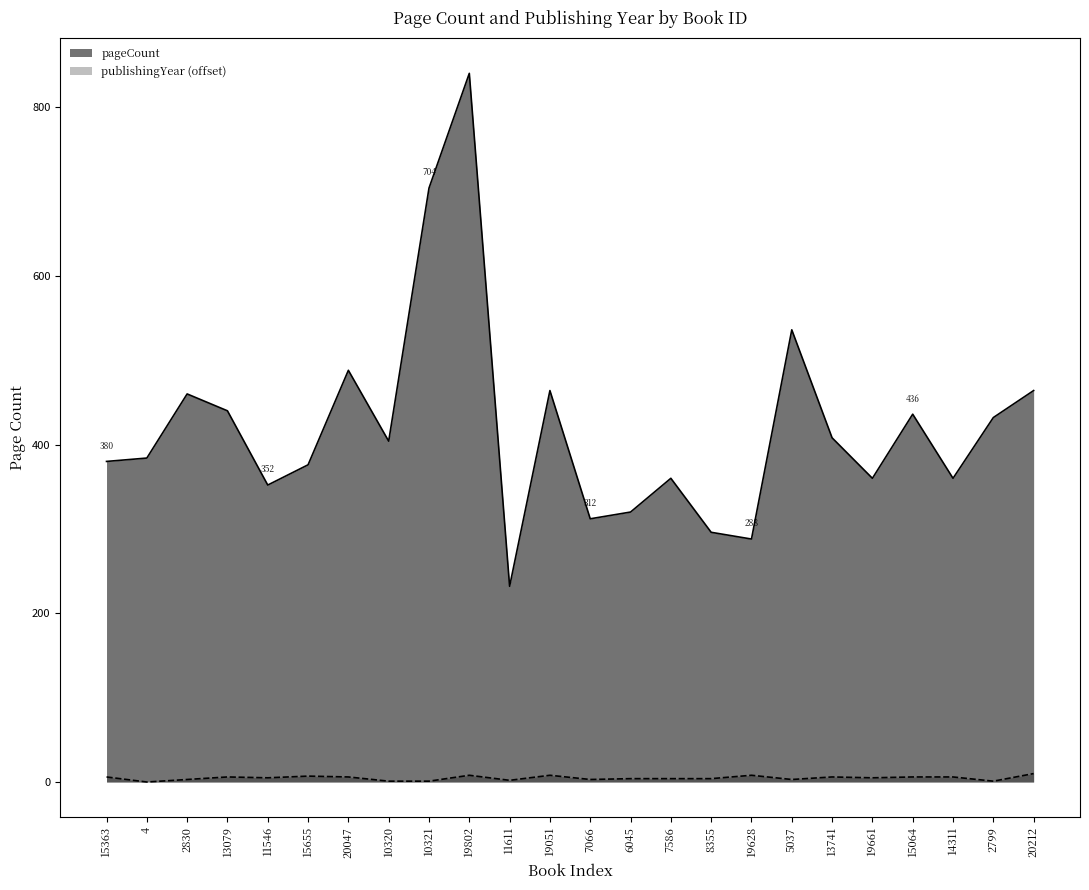

At which label does pageCount reach its peak?

19802